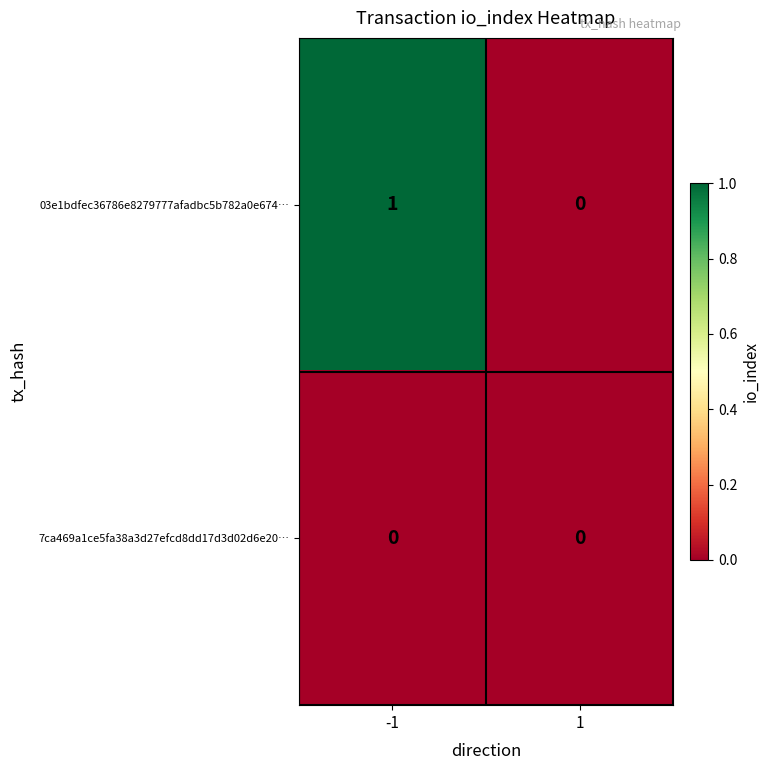

How many categories are shown in the chart?

2